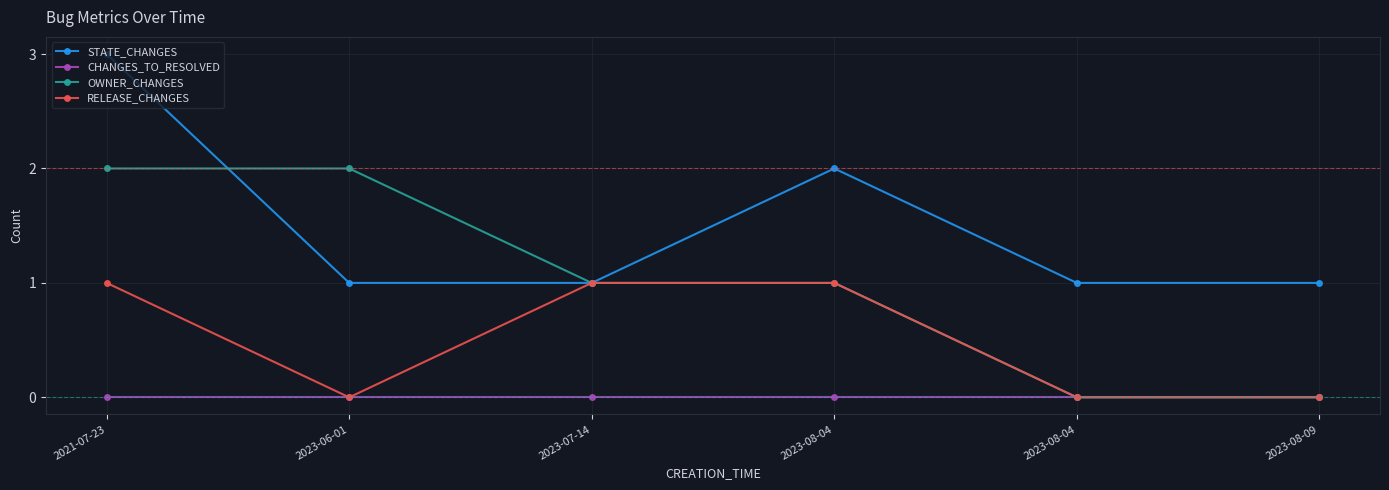

Rank the categories by CHANGES_TO_RESOLVED value from highest to lowest.

2021-07-23, 2023-06-01, 2023-07-14, 2023-08-04, 2023-08-04, 2023-08-09